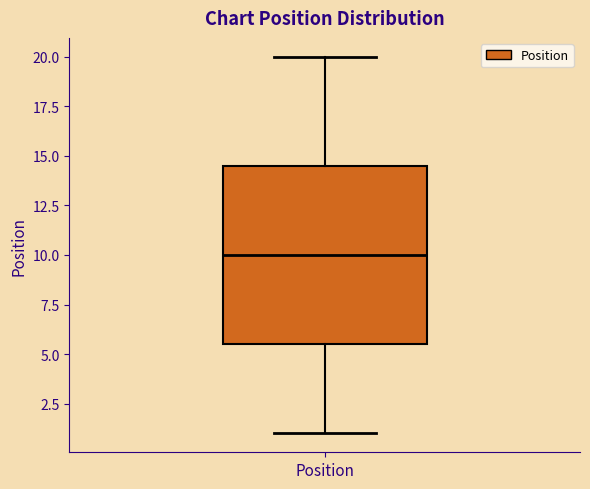

Read this box plot against the y-axis: the position of the median line, the range covered by the box, and the ends of both whiskers. The values are not printed on the chart, so give them approximately, as read against the axis.

median 10.0, box 5.5 to 14.5, whiskers 1.0 to 20.0